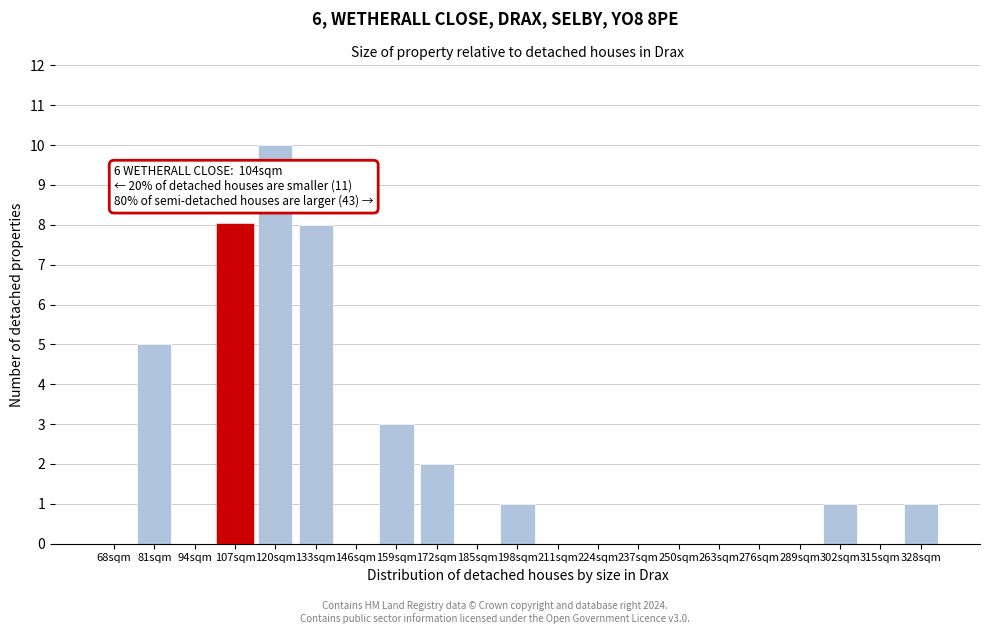

Reading right to left, what are all the values shown in this chart?

328sqm=1	315sqm=0	302sqm=1	289sqm=0	276sqm=0	263sqm=0	250sqm=0	237sqm=0	224sqm=0	211sqm=0	198sqm=1	185sqm=0	172sqm=2	159sqm=3	146sqm=0	133sqm=8	120sqm=10	107sqm=8	94sqm=0	81sqm=5	68sqm=0